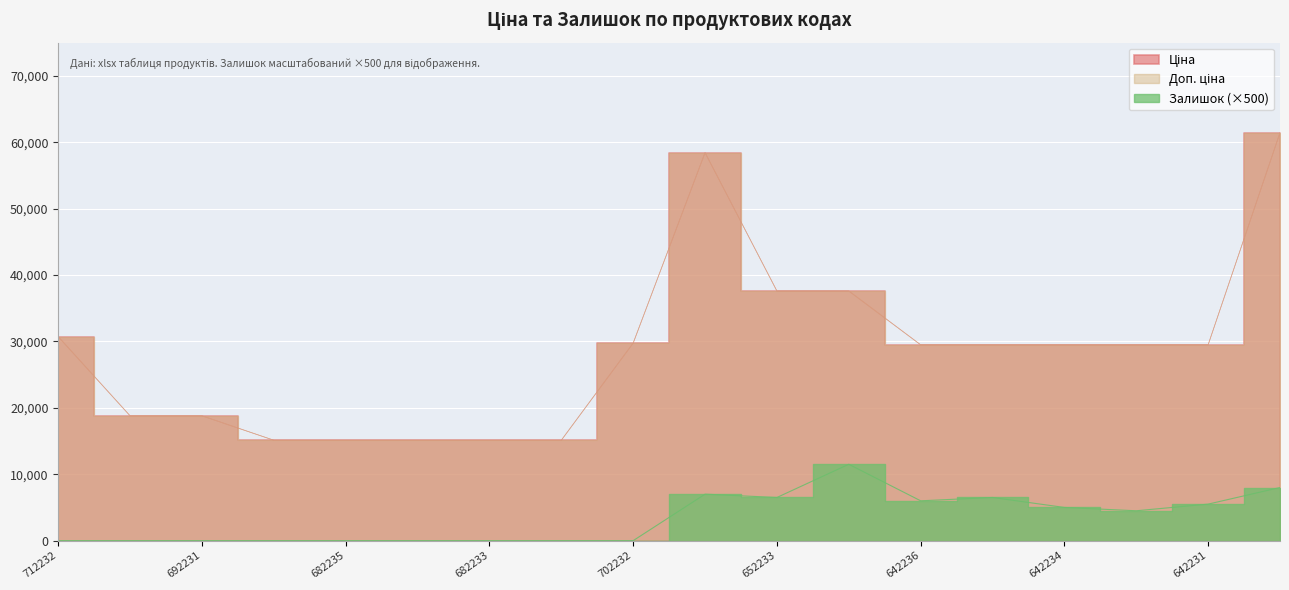

Which series has the largest range (max minus min)?

Ціна